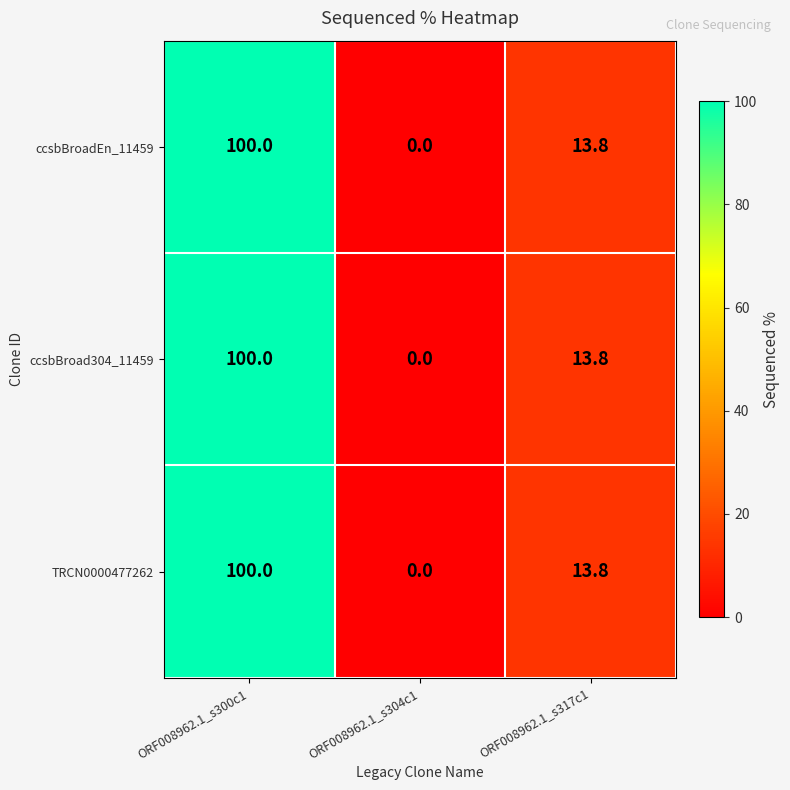

Reading left to right, extract all data points from this chart.

ccsbBroadEn_11459: ORF008962.1_s300c1=100.0	ORF008962.1_s304c1=0.0	ORF008962.1_s317c1=13.8
ccsbBroad304_11459: ORF008962.1_s300c1=100.0	ORF008962.1_s304c1=0.0	ORF008962.1_s317c1=13.8
TRCN0000477262: ORF008962.1_s300c1=100.0	ORF008962.1_s304c1=0.0	ORF008962.1_s317c1=13.8